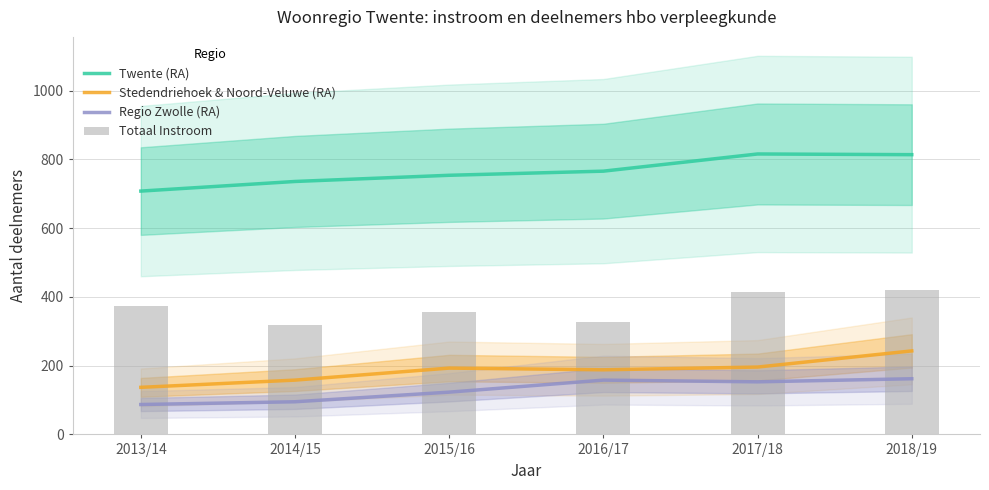

The Twente (RA) series shows 754 at 2015/16. True or false?

True